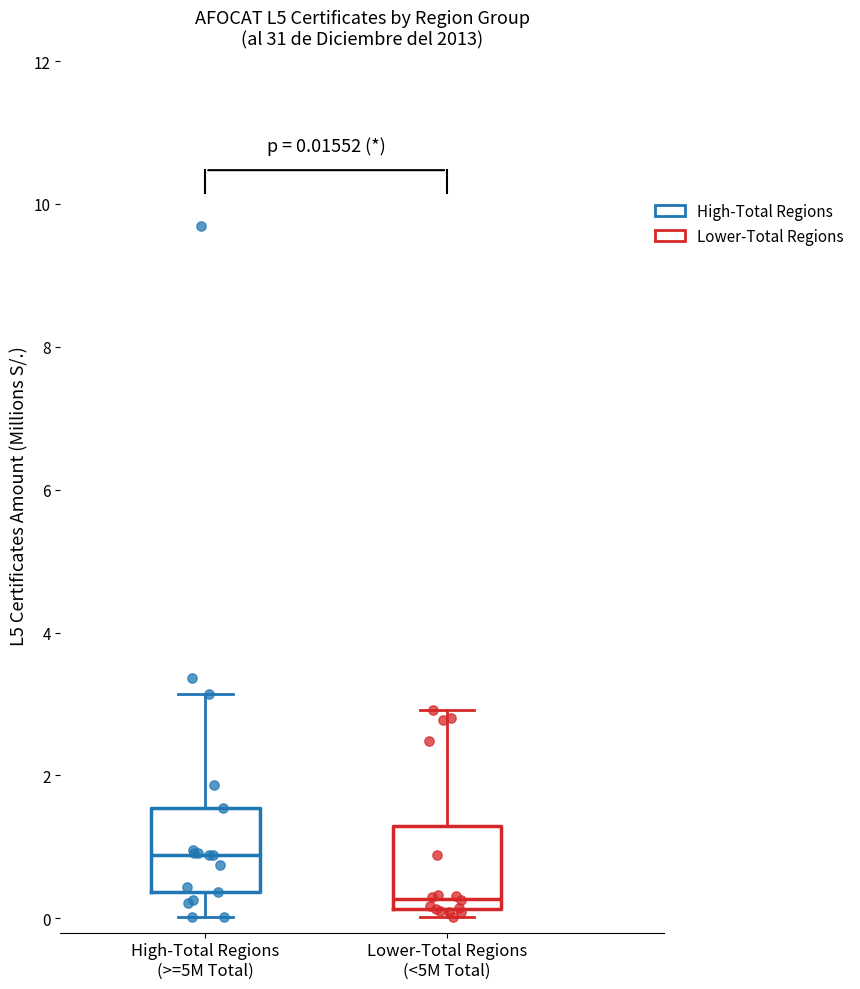

Which box's median line is the highest?

High-Total Regions (>=5M Total)